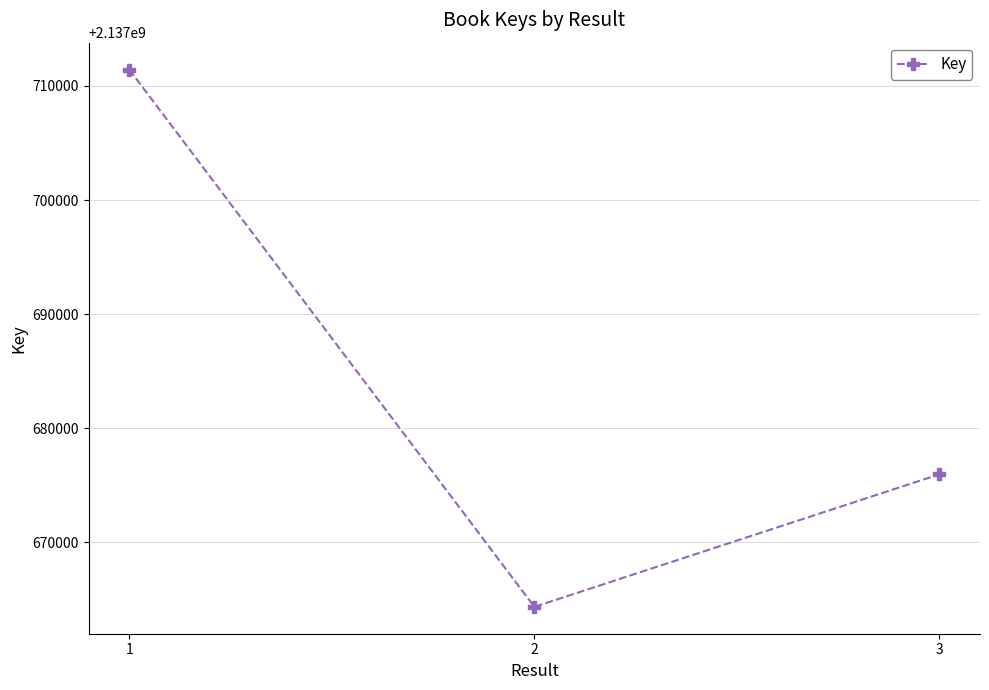

Count the values in the range 2137664356 to 2137711433.

3